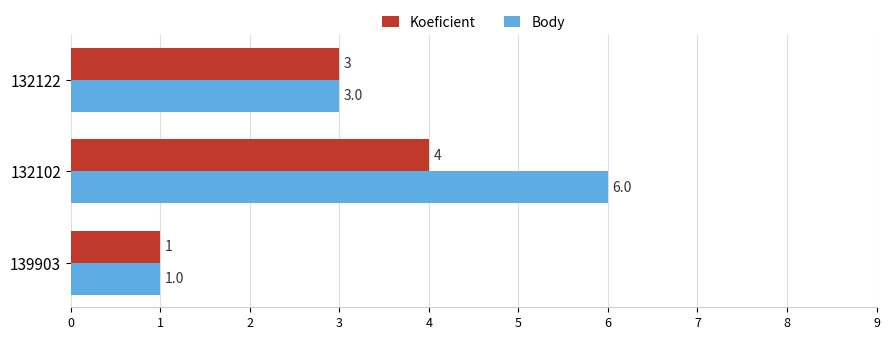

What is the lowest value of the Koeficient series?

1